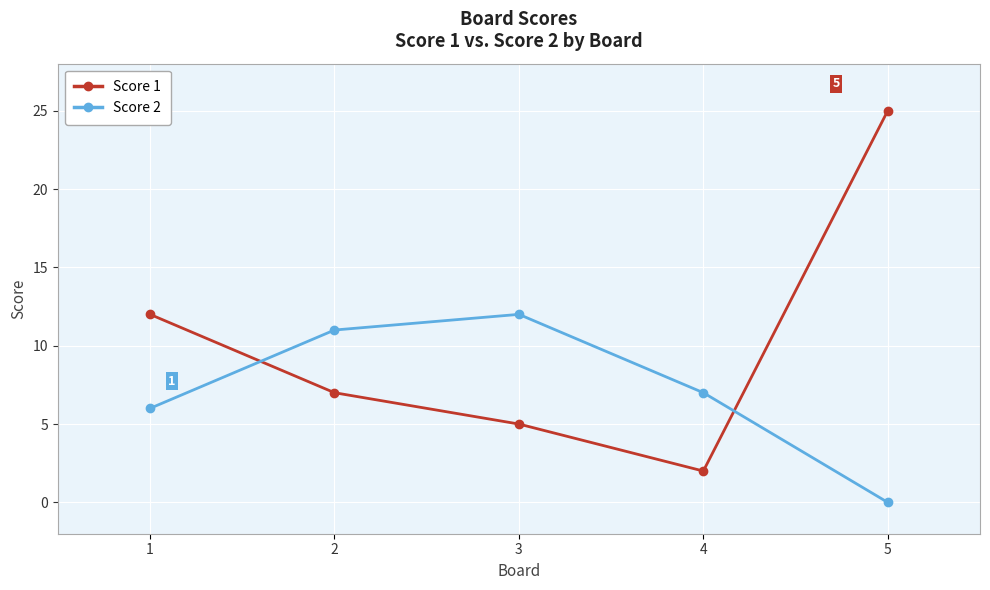

At how many categories does at least one series exceed 13?

1